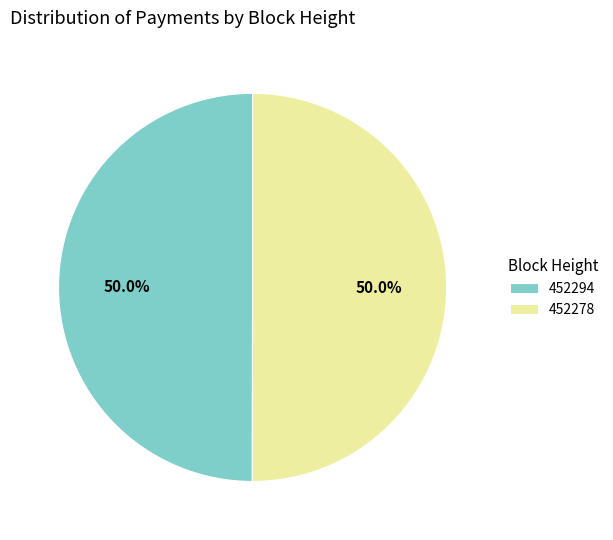

What is the ratio of the value at 452294 to the value at 452278?

1.0